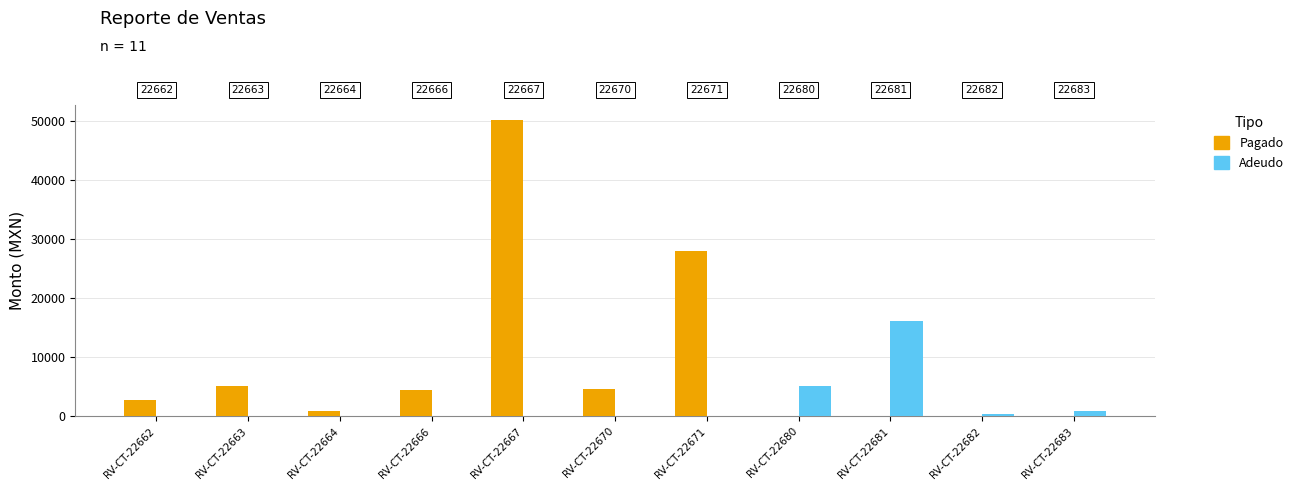

Are the bars horizontal?

No